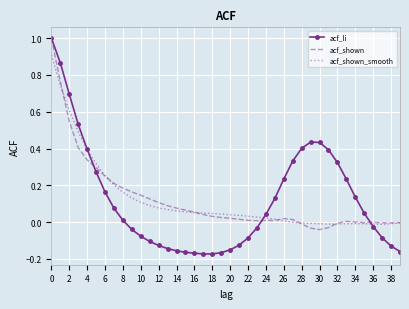

True or false: acf_shown and acf_shown_smooth intersect in this chart.

True